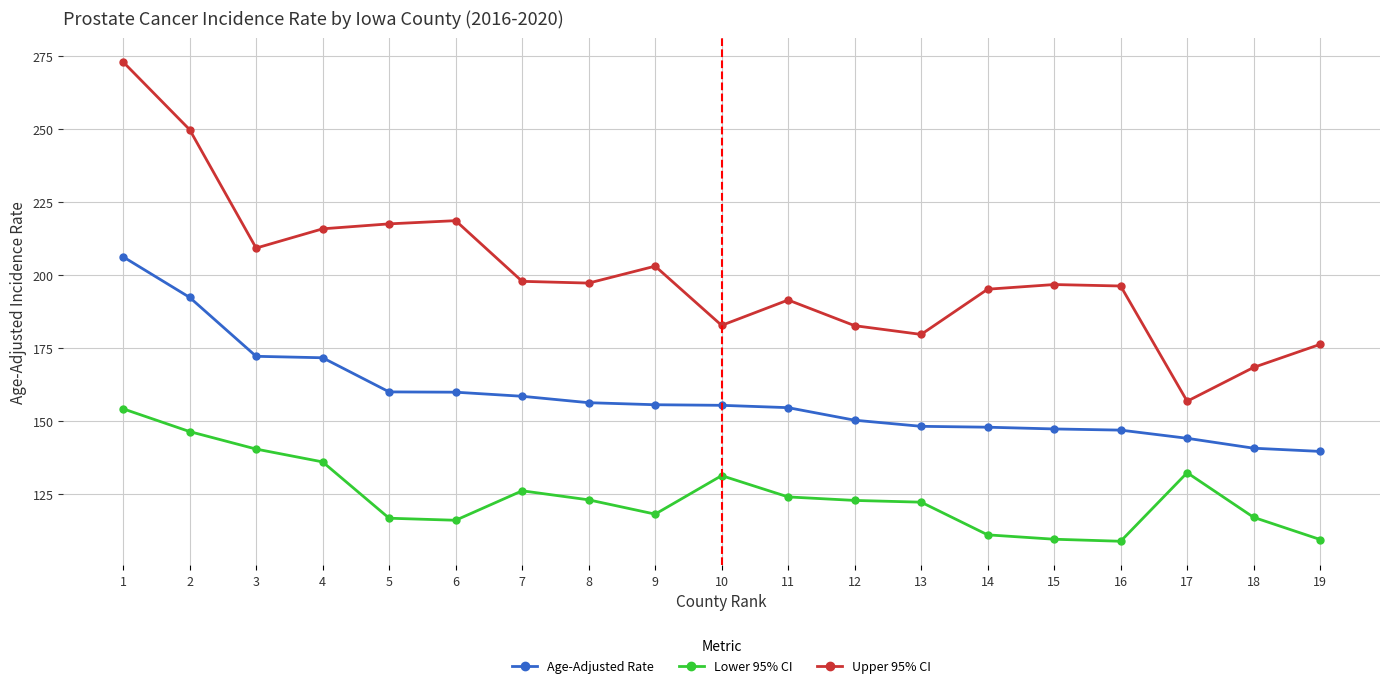

At which category does Upper 95% CI reach its first local valley?

3